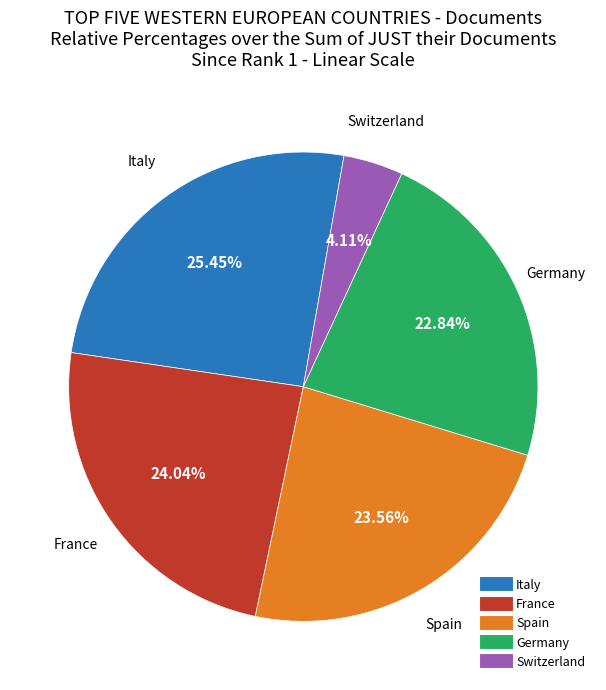

Count the number of slices in the pie.

5